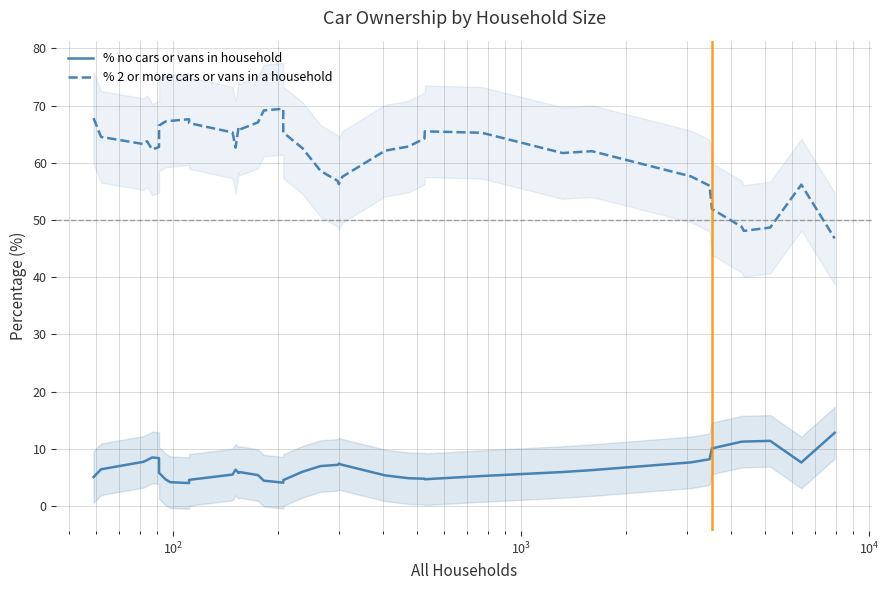

How many interior local valleys does the % 2 or more cars or vans in a household series have?

7